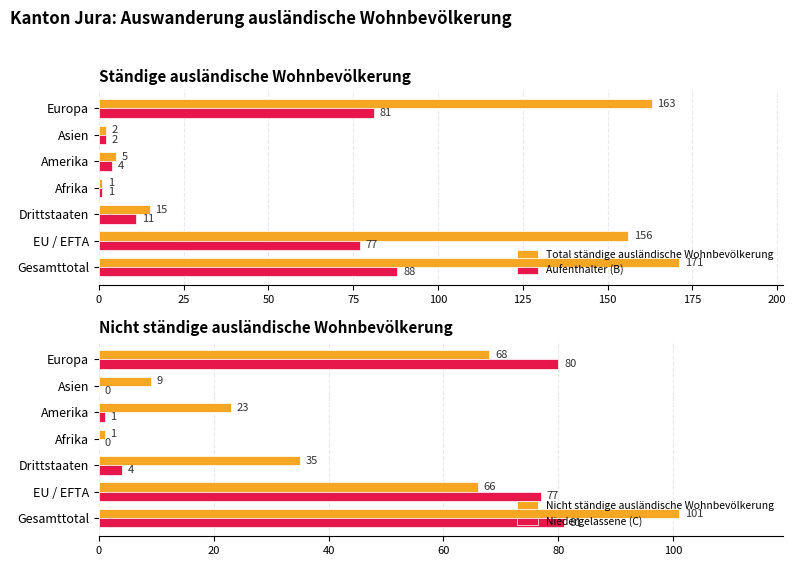

What is the difference between the maximum and second lowest values in the Niedergelassene (C) series?

81